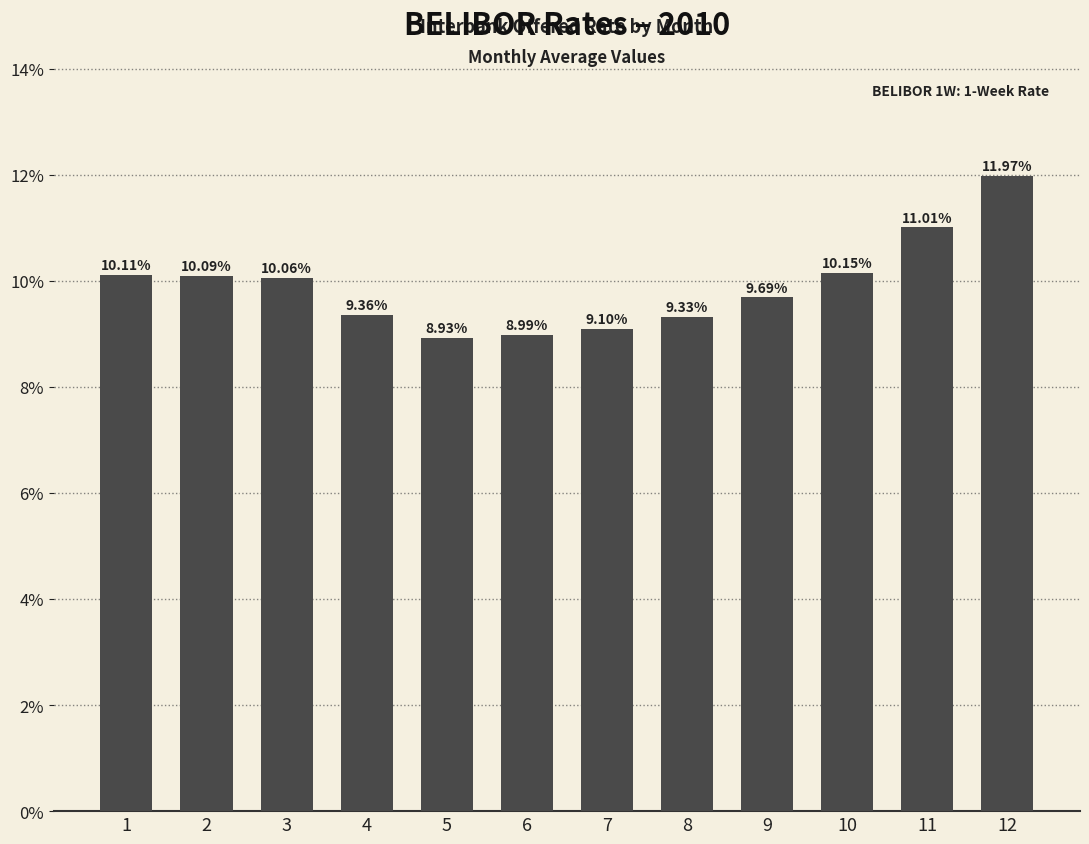

List the labels in order of value, largest first.

12, 11, 10, 1, 2, 3, 9, 4, 8, 7, 6, 5